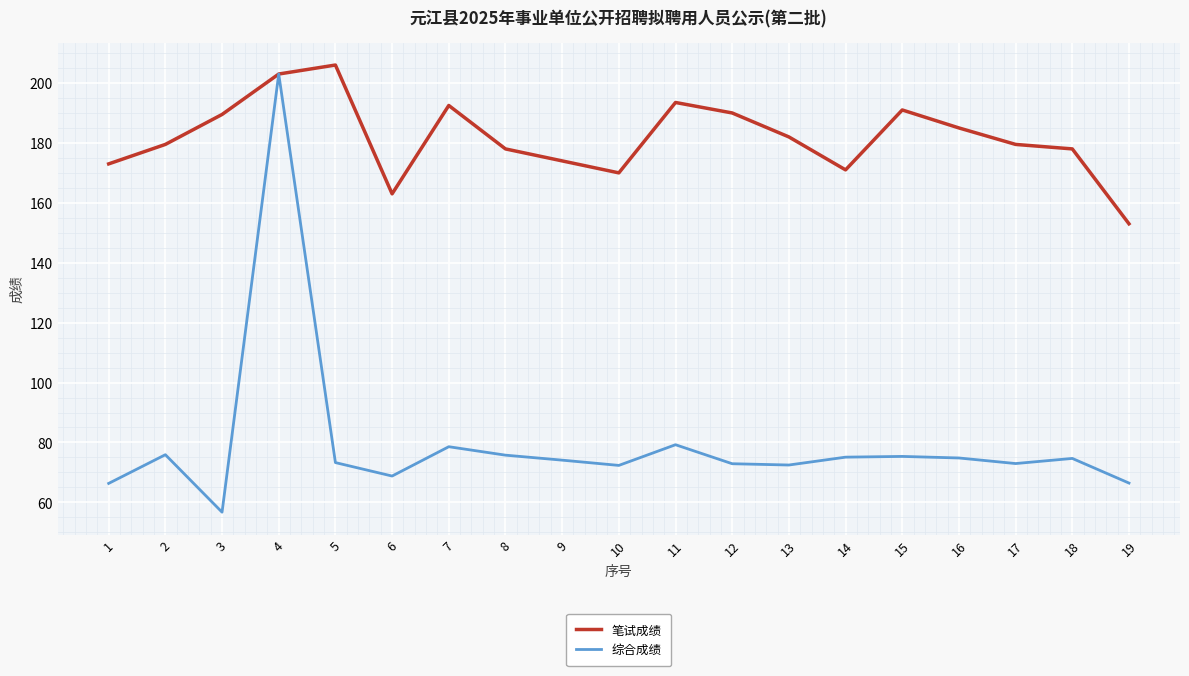

What is the sum of all 综合成绩 values?

1508.8